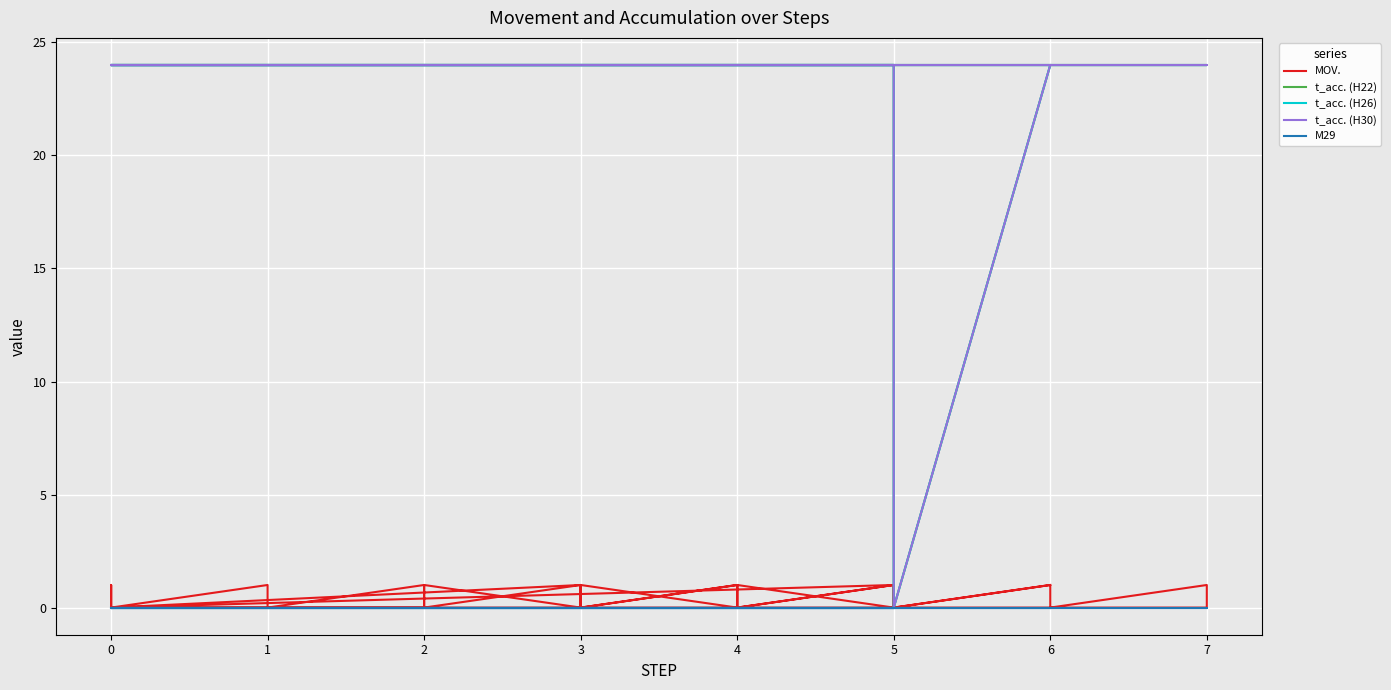

Which series has the largest range (max minus min)?

t_acc. (H22)